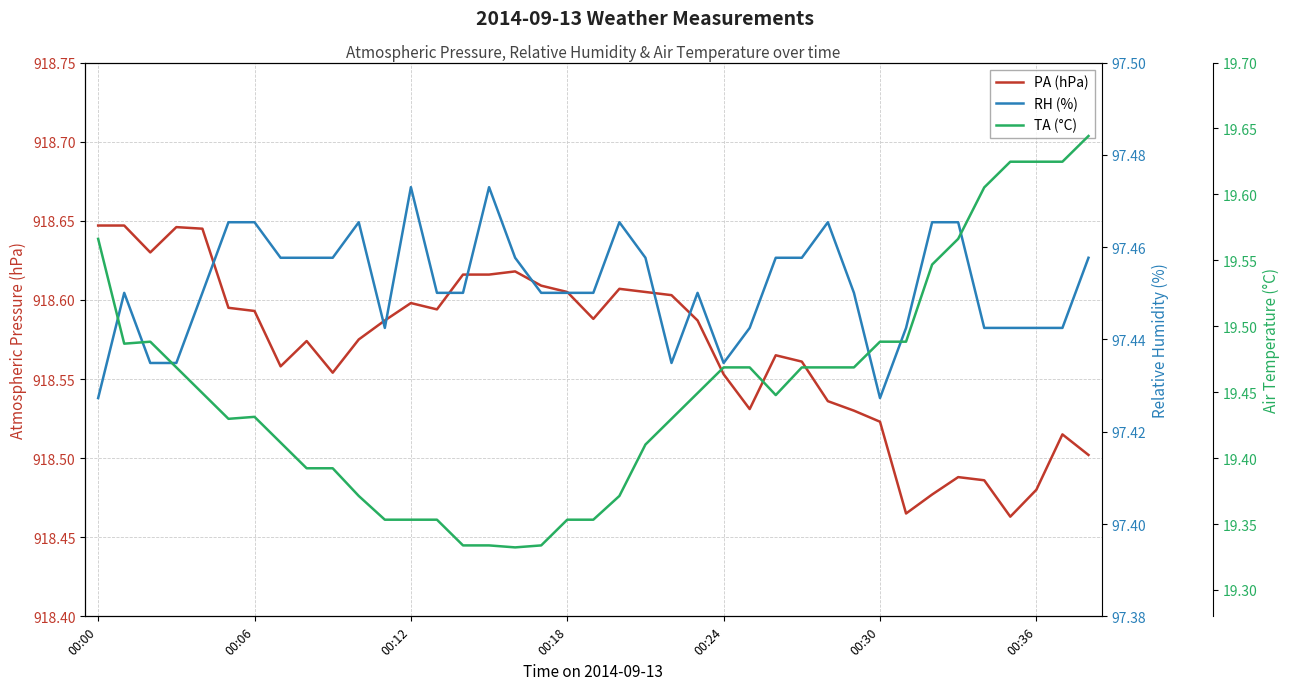

At which category does the chart reach its minimum across all series?

16